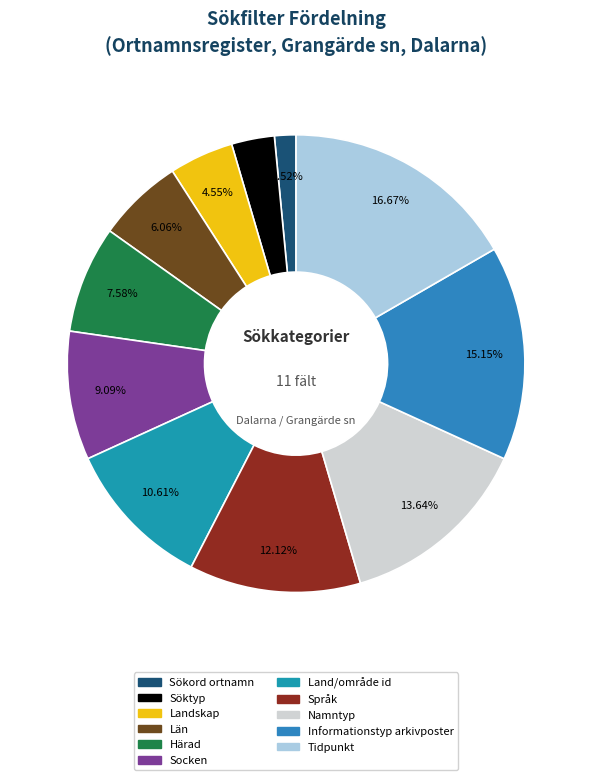

To the nearest percent, what is the difference between the largest and smallest slice percentages?

15%